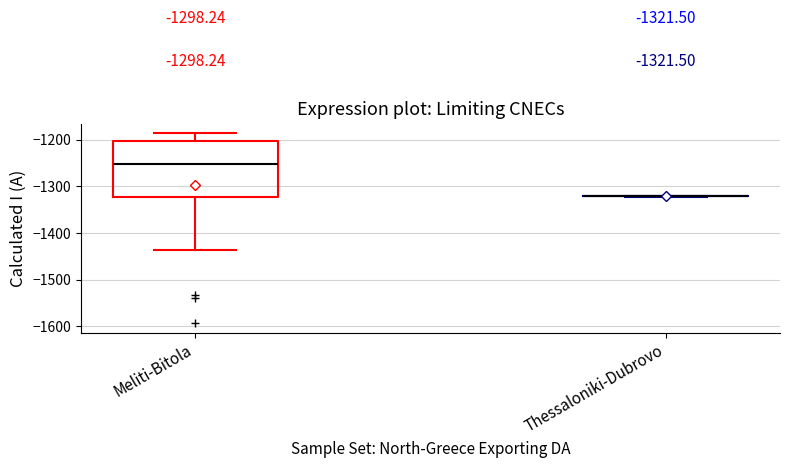

Which box is the tallest, from its lower edge to its upper edge?

Meliti-Bitola